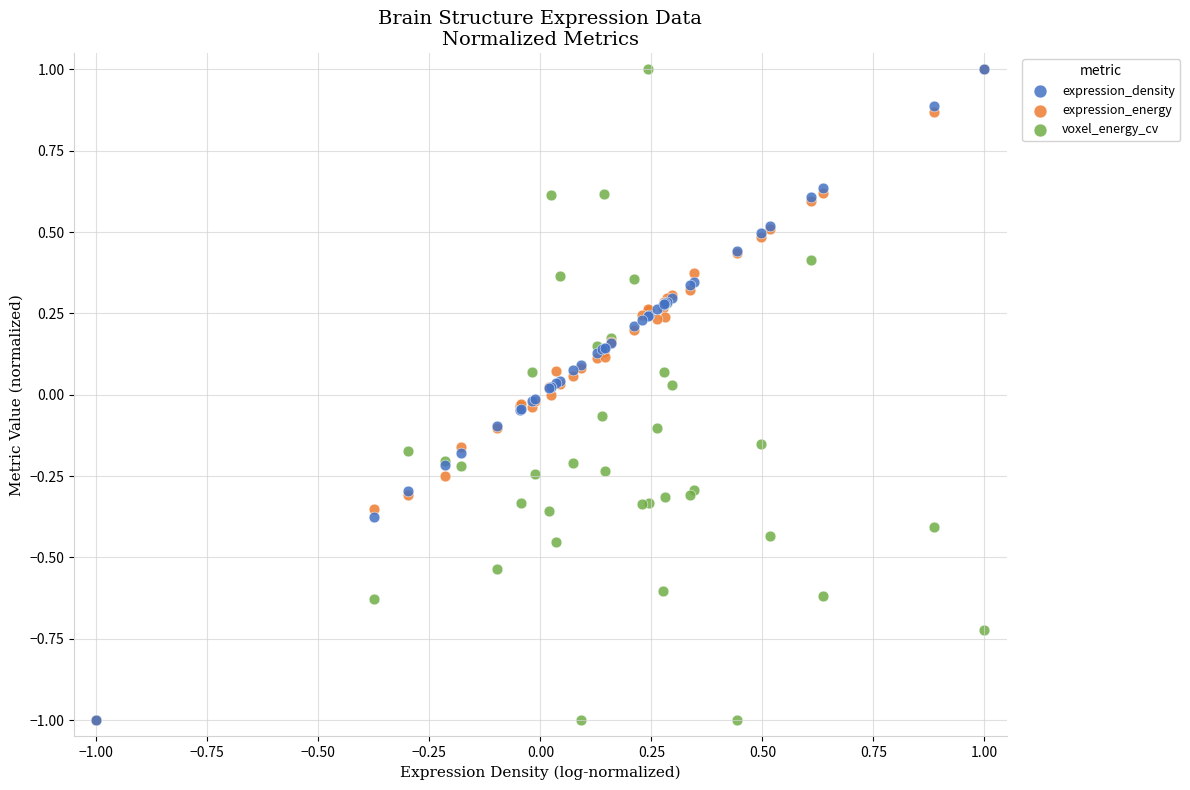

What are all the series names shown in the legend?

expression_density, expression_energy, voxel_energy_cv